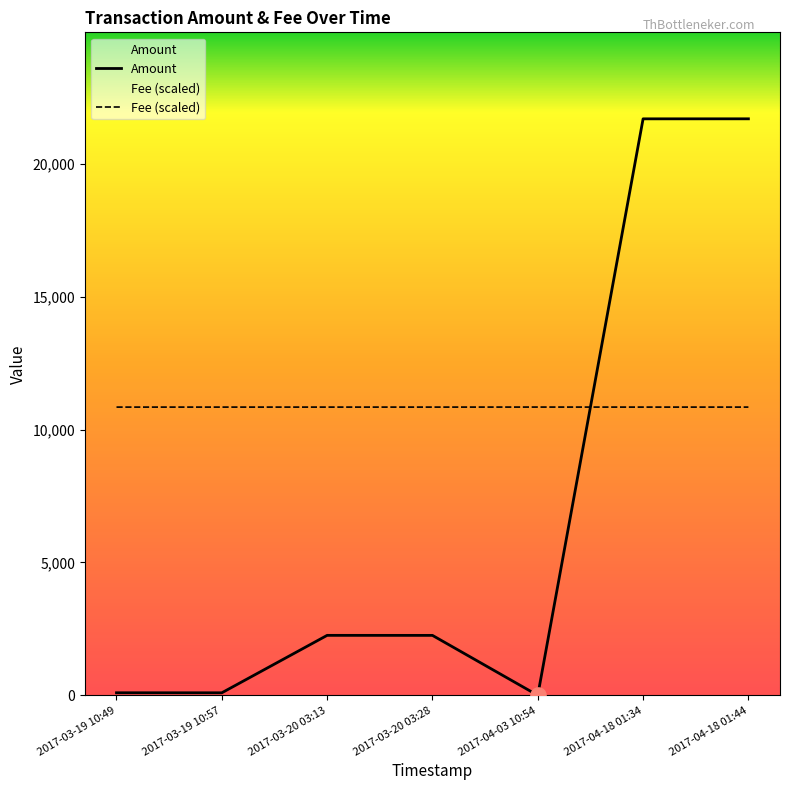

Which series reaches the maximum Y coordinate?

Amount